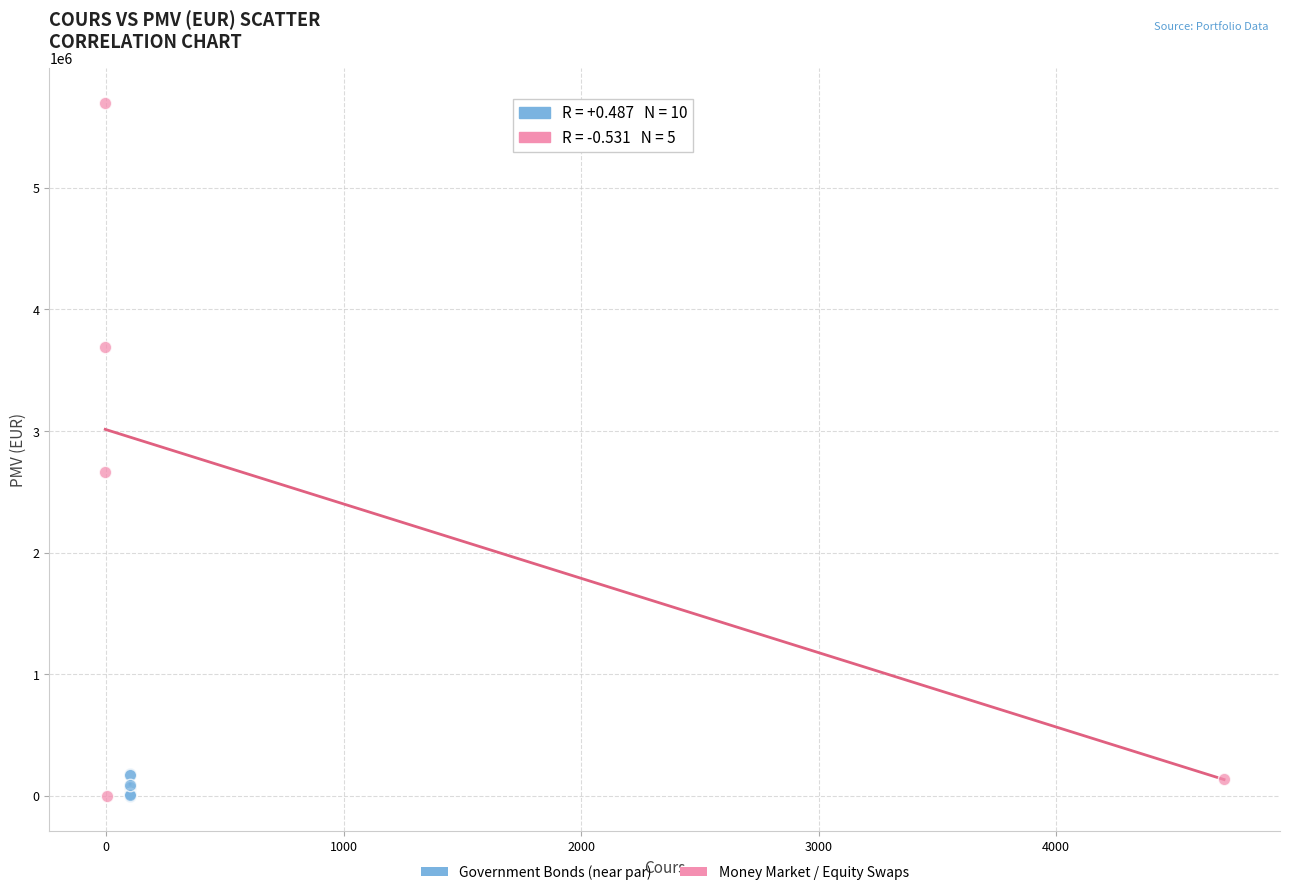

Which series reaches the maximum Y coordinate?

Money Market / Equity Swaps